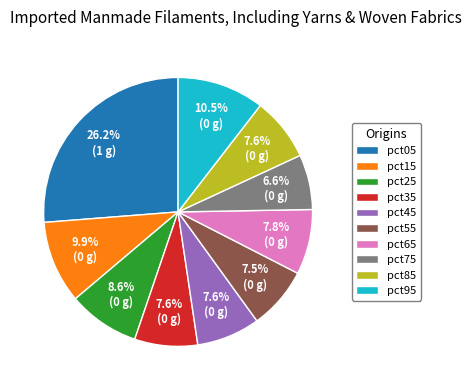

Is pct45 the majority of the pie?

No